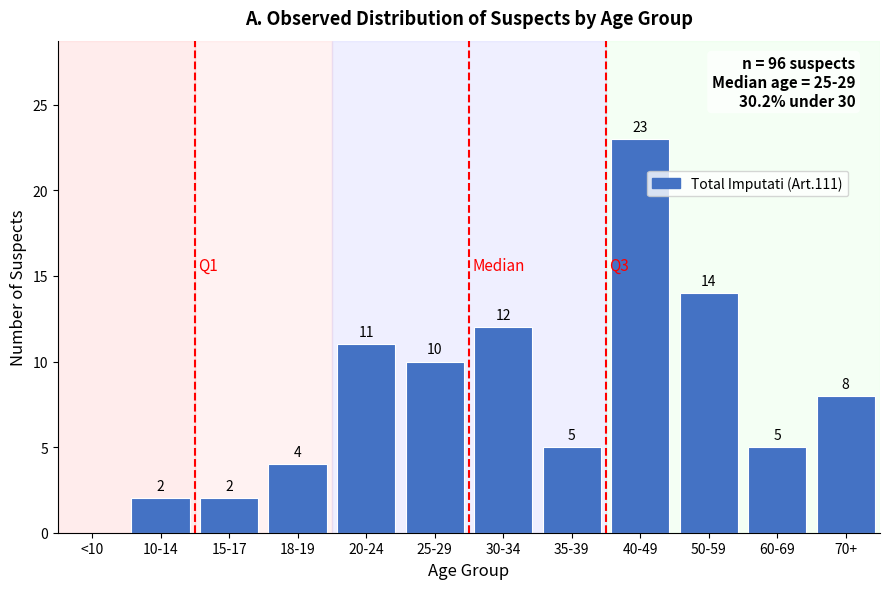

Reading right to left, list all the values displayed in this chart.

70+=8	60-69=5	50-59=14	40-49=23	35-39=5	30-34=12	25-29=10	20-24=11	18-19=4	15-17=2	10-14=2	<10=0